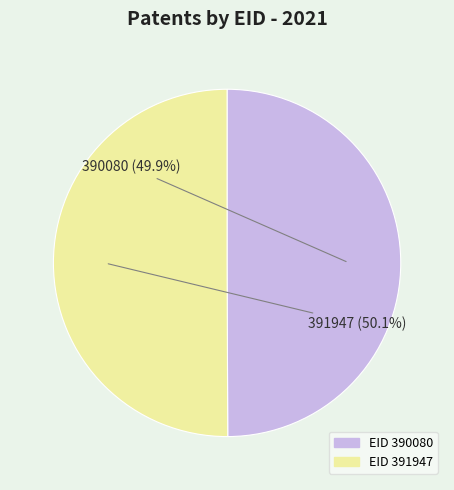

What is the ratio of the value at EID 391947 to the value at EID 390080?

1.0